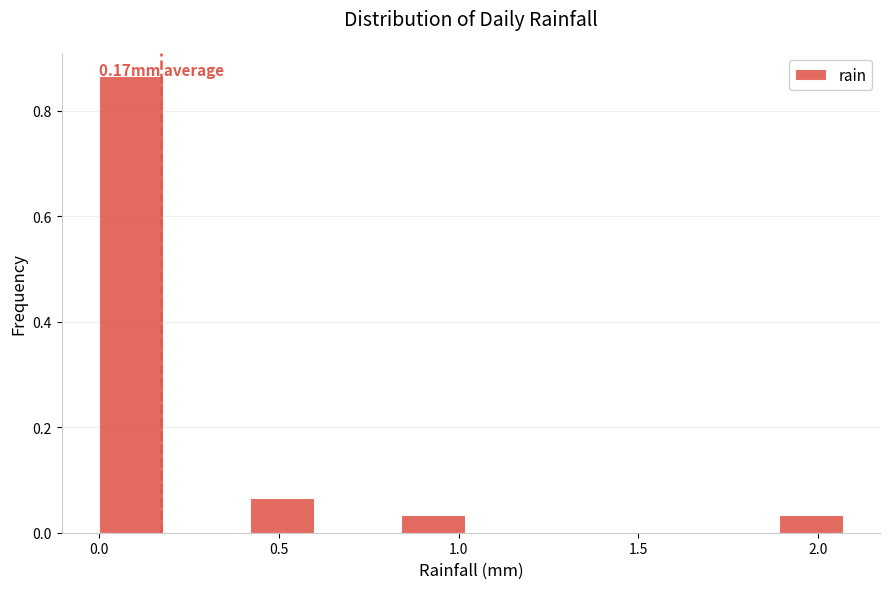

Over which range of the x-axis is the bar tallest?

0.00 to 0.21